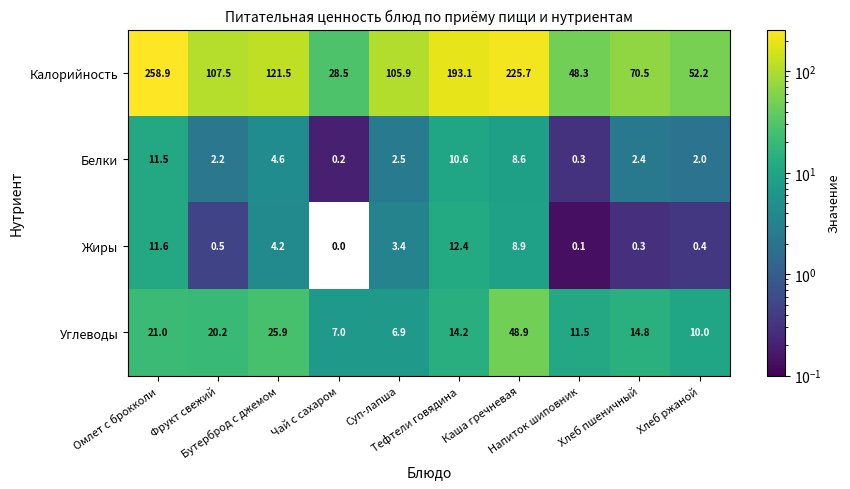

What is the difference between the maximum and second lowest values in the Углеводы series?

41.9